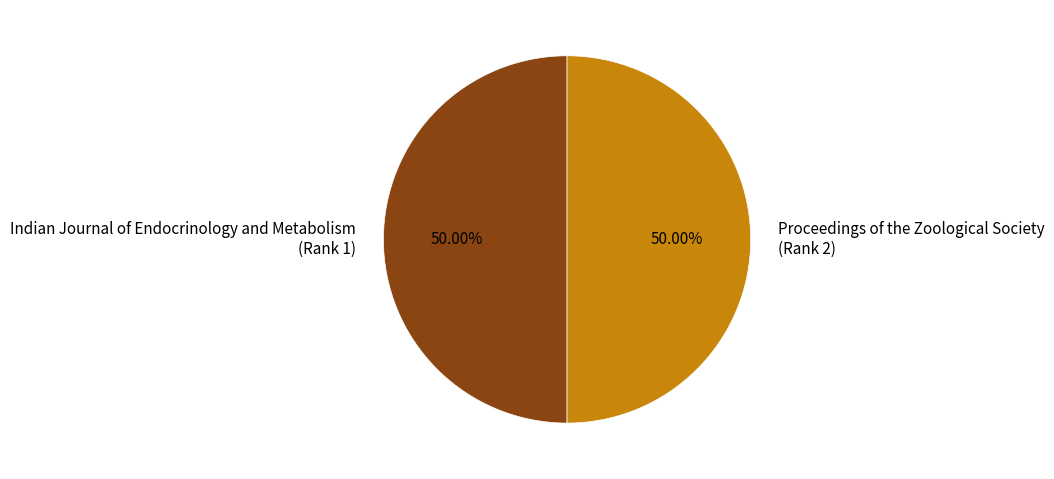

Is the sum of Indian Journal of Endocrinology and Metabolism (Rank 1) and Proceedings of the Zoological Society (Rank 2) greater than half?

Yes